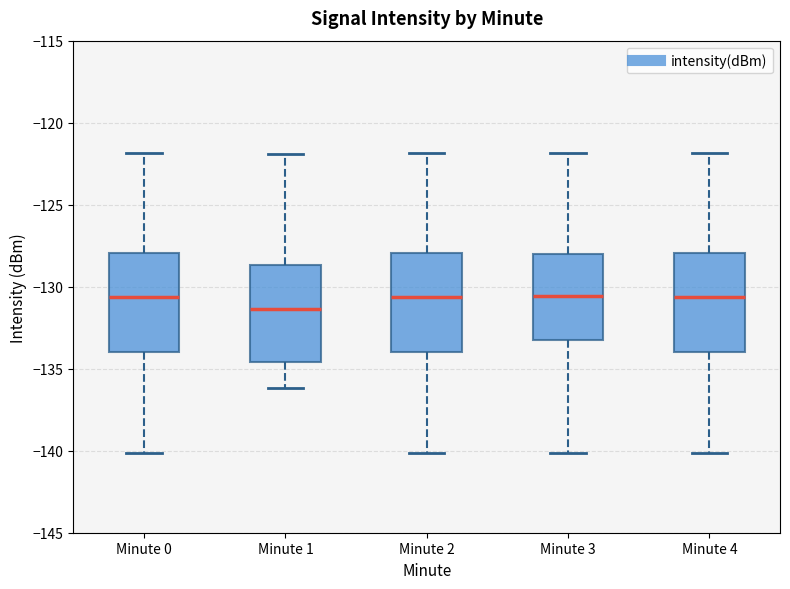

Reading left to right, transcribe this box plot: for each box, give where its median line is, the range the box spans, and where its two whiskers end, as read against the y-axis. The values are not printed on the chart, so give them approximately, as read against the axis.

Minute 0: median -130.5, box -134.0 to -128.0, whiskers -140.0 to -122.0
Minute 1: median -131.5, box -134.5 to -128.5, whiskers -136.0 to -122.0
Minute 2: median -130.5, box -134.0 to -128.0, whiskers -140.0 to -122.0
Minute 3: median -130.5, box -133.5 to -128.0, whiskers -140.0 to -122.0
Minute 4: median -130.5, box -134.0 to -128.0, whiskers -140.0 to -122.0